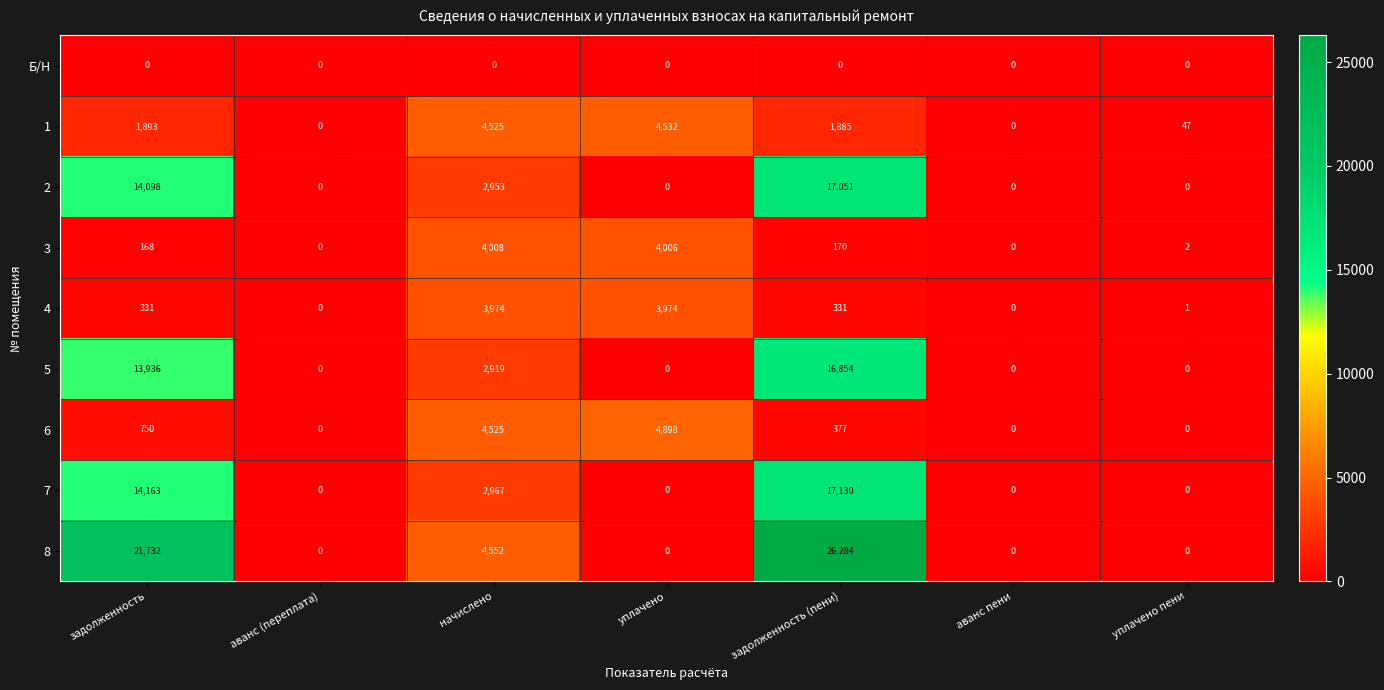

What is the sum of the 4 values at аванс пени and задолженность?

331